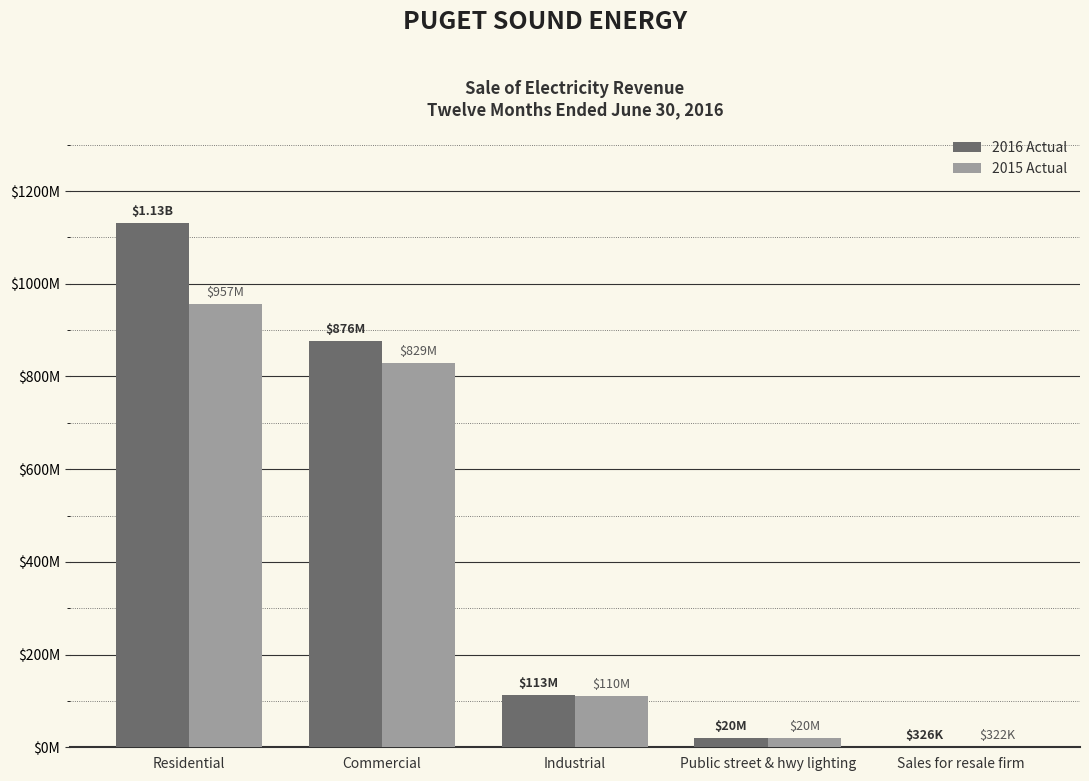

True or false: 2015 Actual has a value of 19688863.4 at Public street & hwy lighting.

True